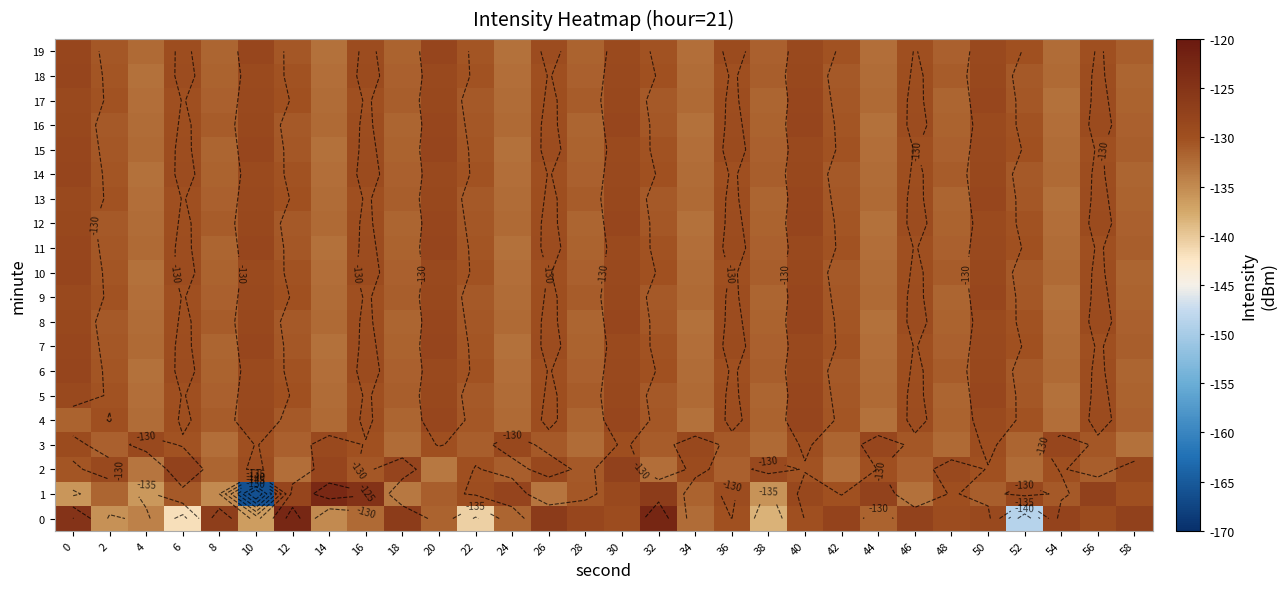

Is it true that 17 equals -68.5 at 38?

False